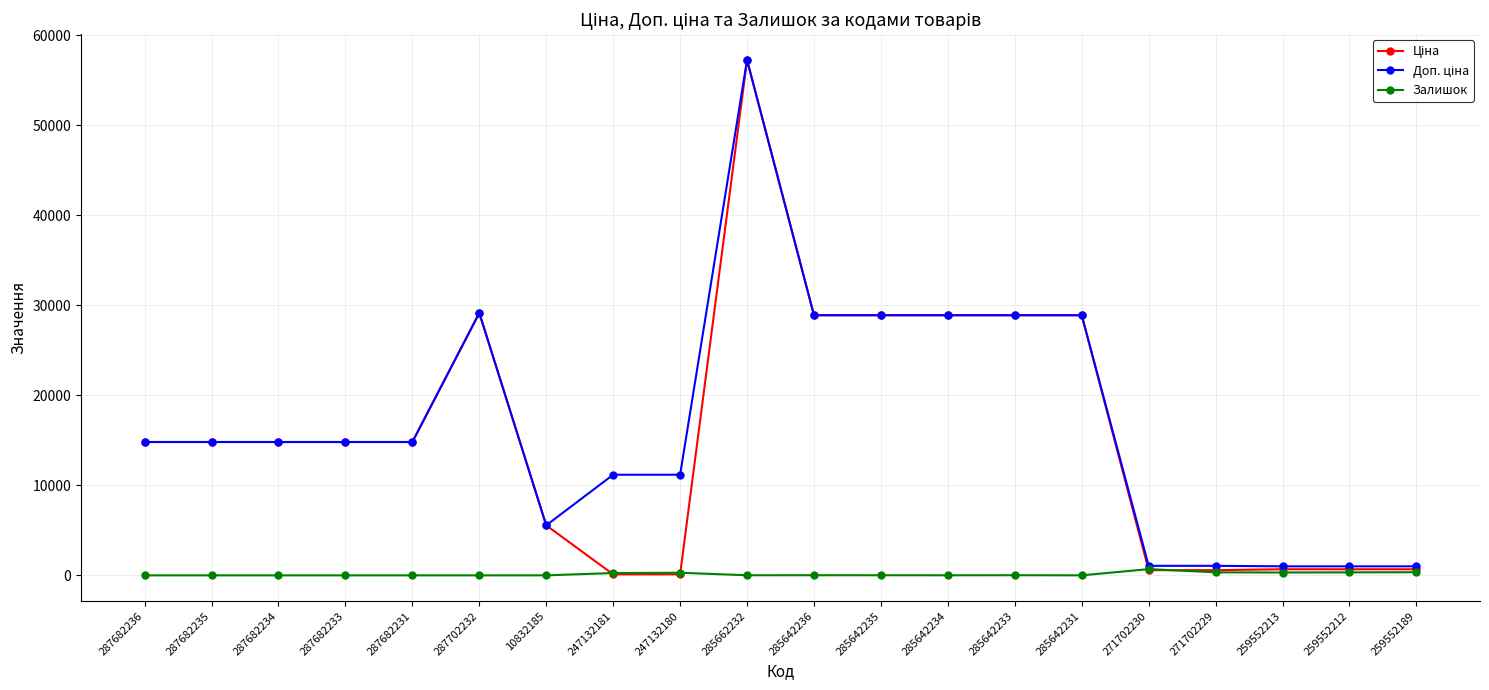

At which category is the sum across all series the highest?

285662232